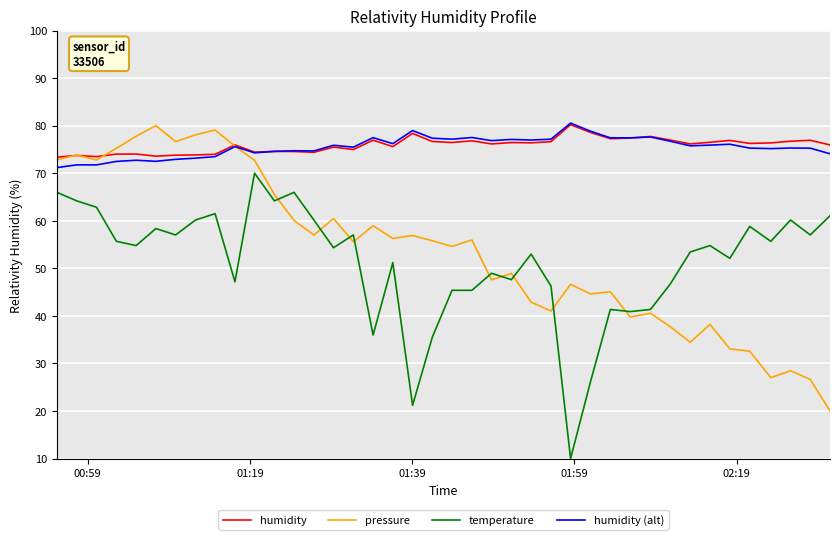

True or false: humidity (alt) and temperature cross at least once.

False